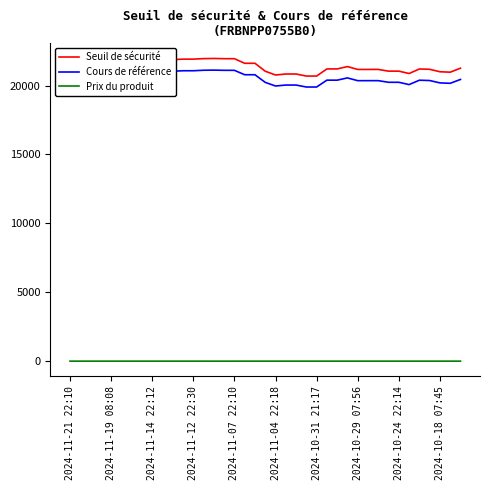

What is the greatest value displayed?

21961.9